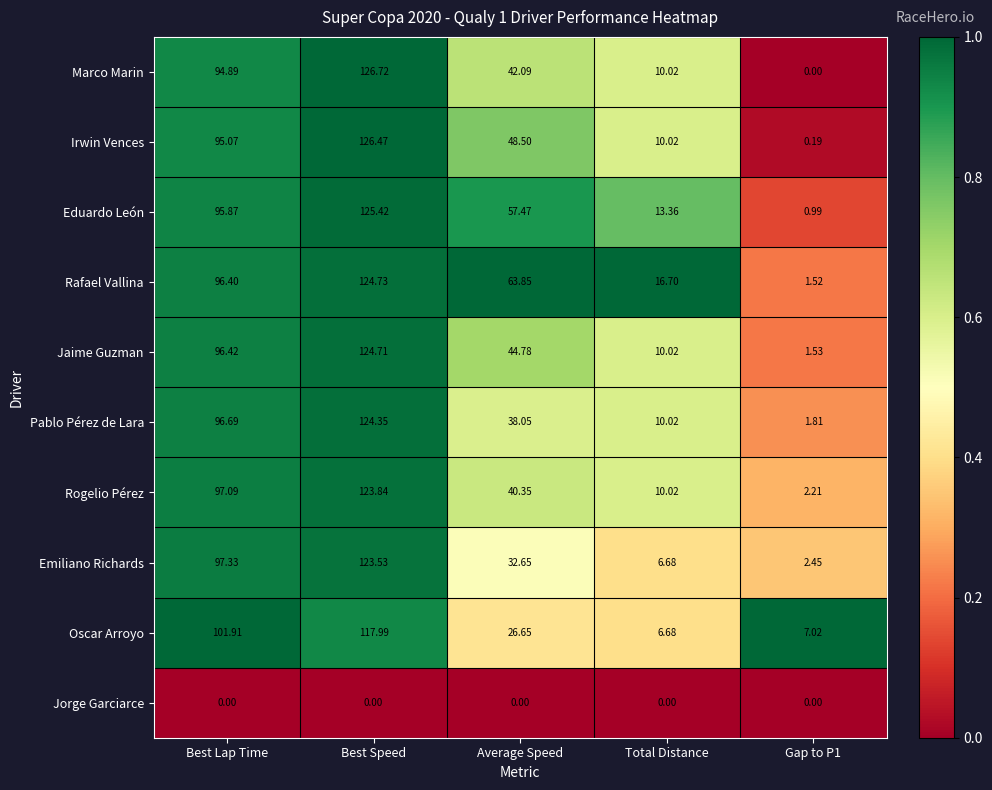

At which category is the sum across all series the highest?

Best Speed